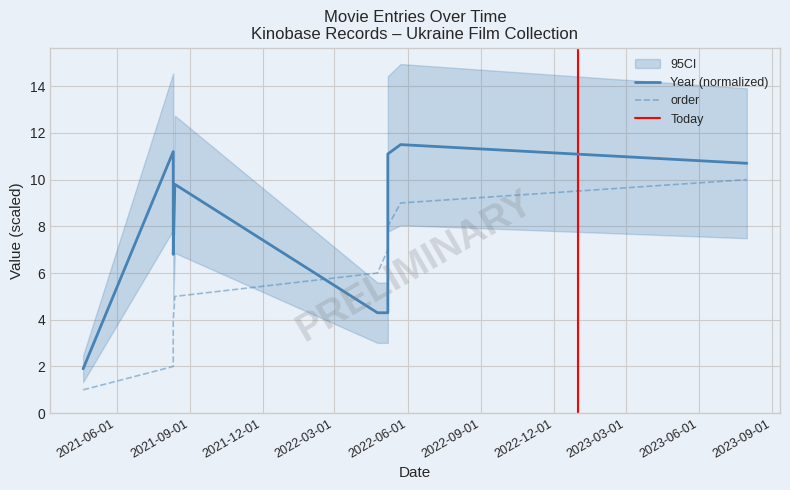

Count the order values in the range 3 to 8.

6